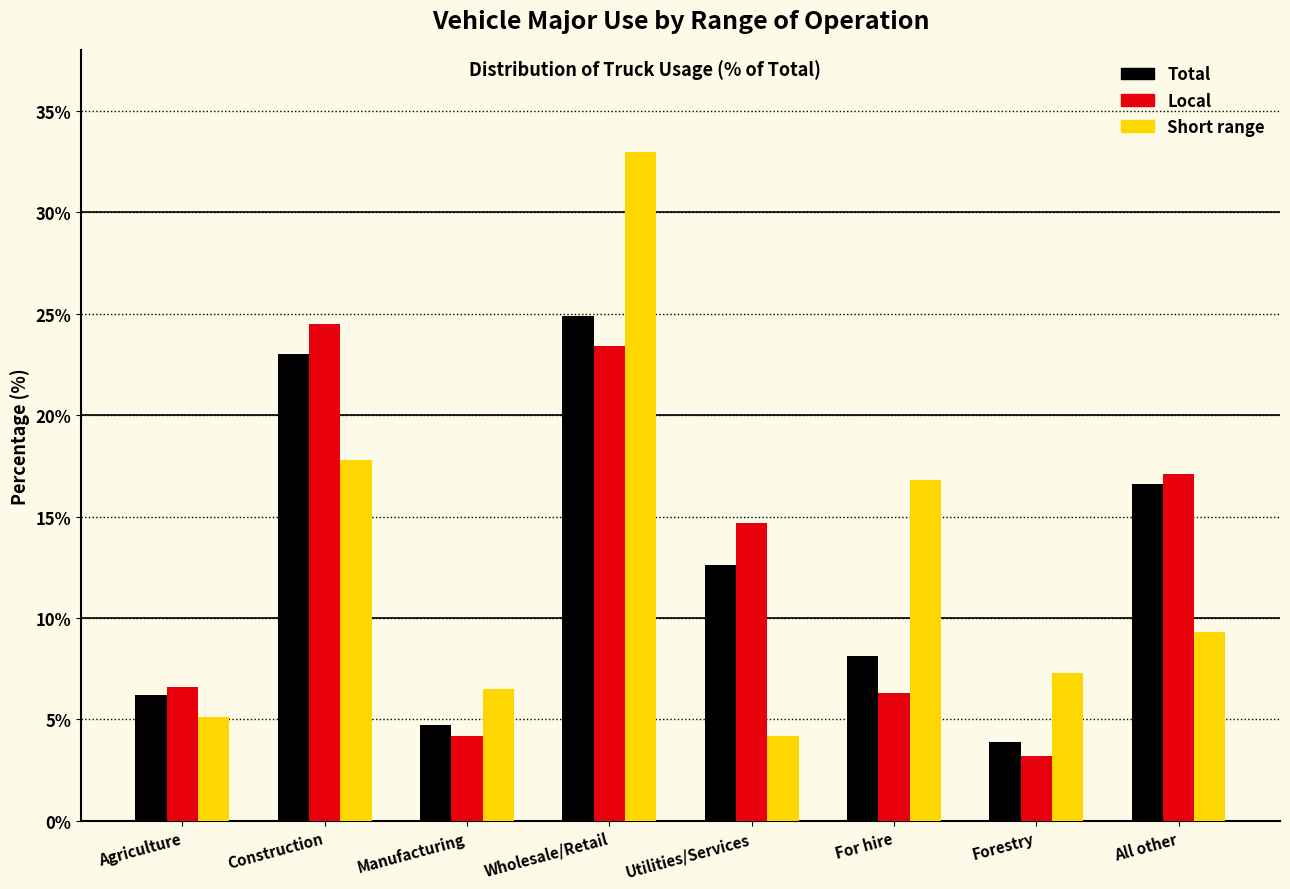

Reading left to right, list all the values displayed in this chart.

Total: Agriculture=6.2	Construction=23.0	Manufacturing=4.7	Wholesale/Retail=24.9	Utilities/Services=12.6	For hire=8.1	Forestry=3.9	All other=16.6
Local: Agriculture=6.6	Construction=24.5	Manufacturing=4.2	Wholesale/Retail=23.4	Utilities/Services=14.7	For hire=6.3	Forestry=3.2	All other=17.1
Short range: Agriculture=5.1	Construction=17.8	Manufacturing=6.5	Wholesale/Retail=33.0	Utilities/Services=4.2	For hire=16.8	Forestry=7.3	All other=9.3